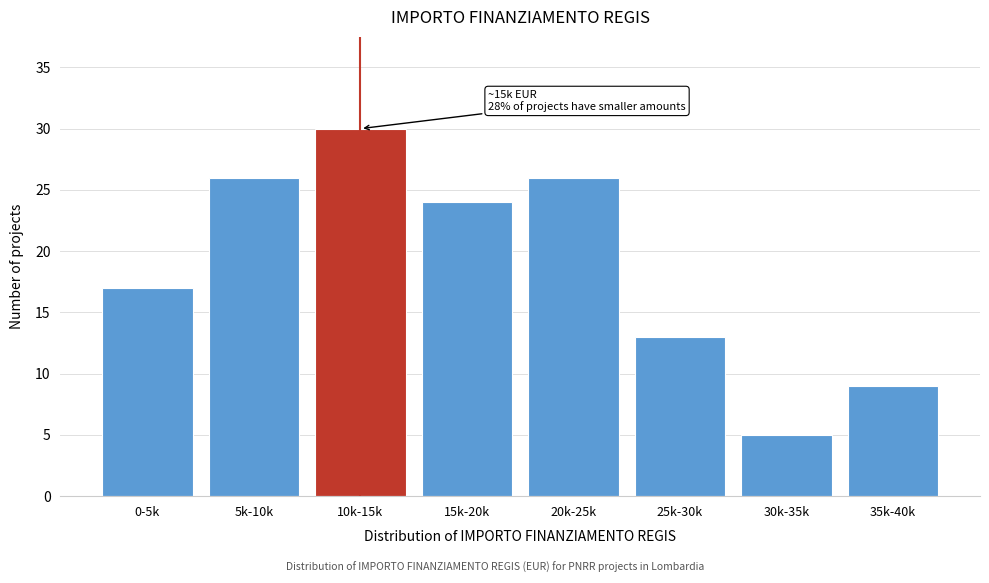

Reading right to left, list all the values displayed in this chart.

35k-40k=9	30k-35k=5	25k-30k=13	20k-25k=26	15k-20k=24	10k-15k=30	5k-10k=26	0-5k=17